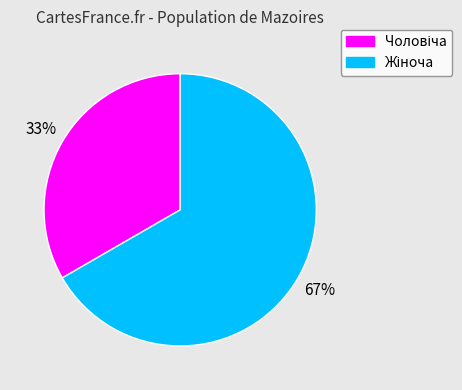

What is the majority slice?

Жіноча